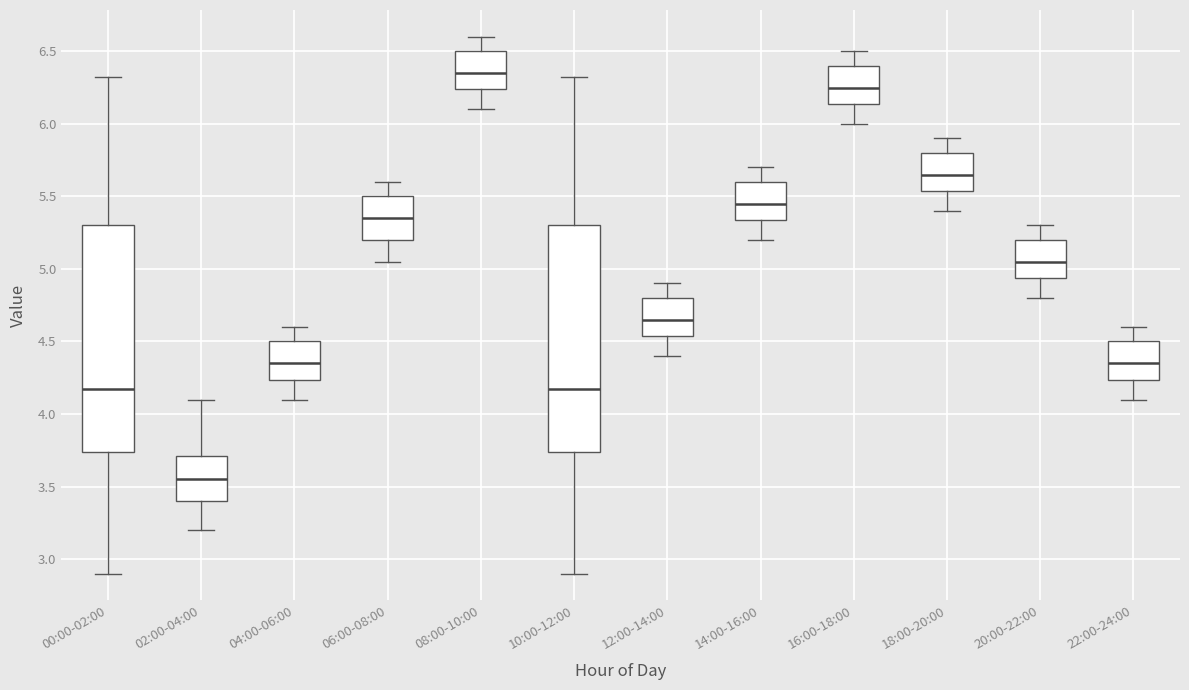

Which box's median line is the lowest?

02:00-04:00